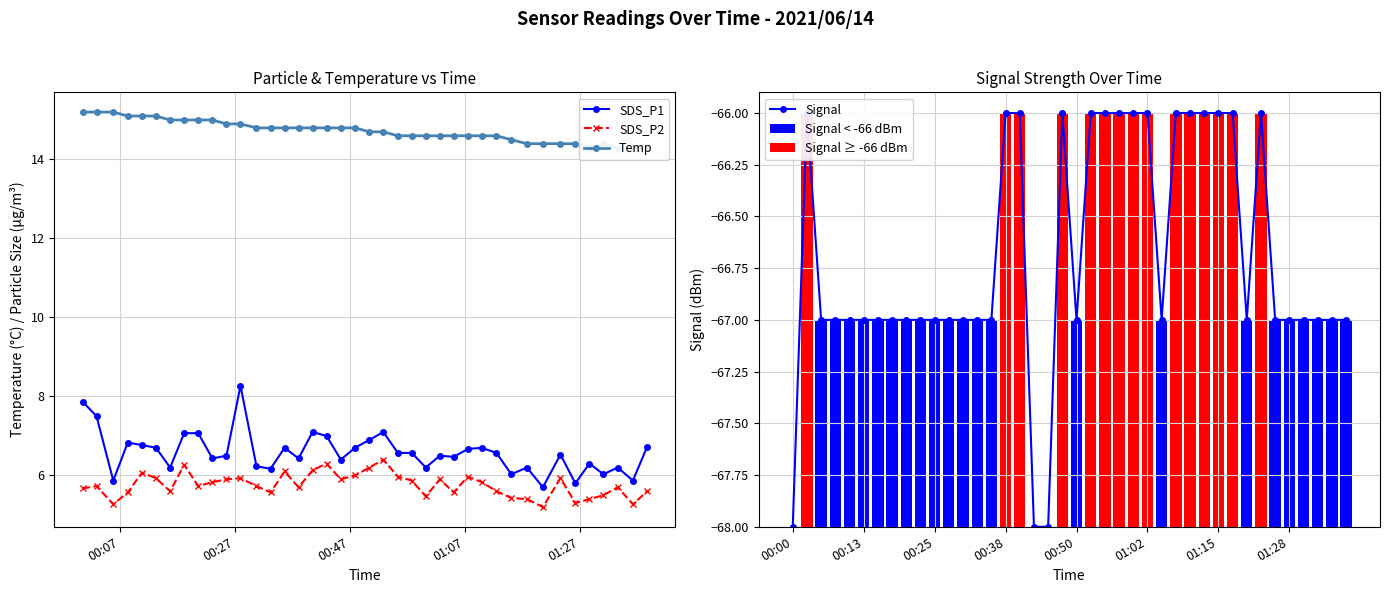

True or false: SDS_P2 and SDS_P1 cross at least once.

False